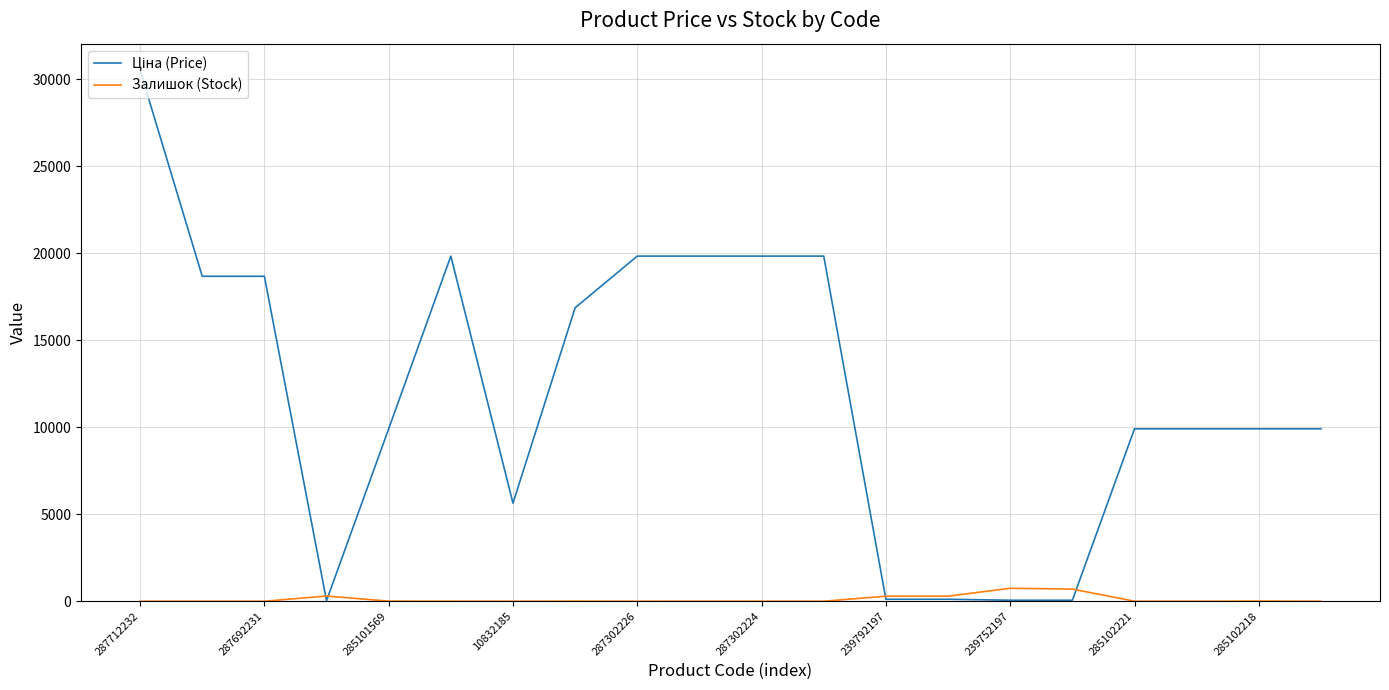

Where does the Ціна (Price) series first go above 9908?

287712232